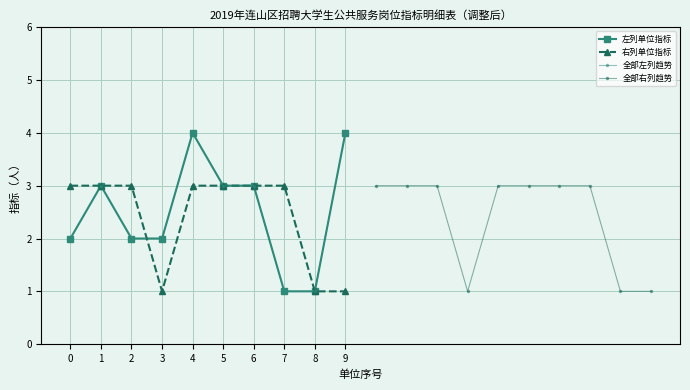

Which series ends up on top after the final intersection of 全部左列趋势 and 右列单位指标?

全部左列趋势